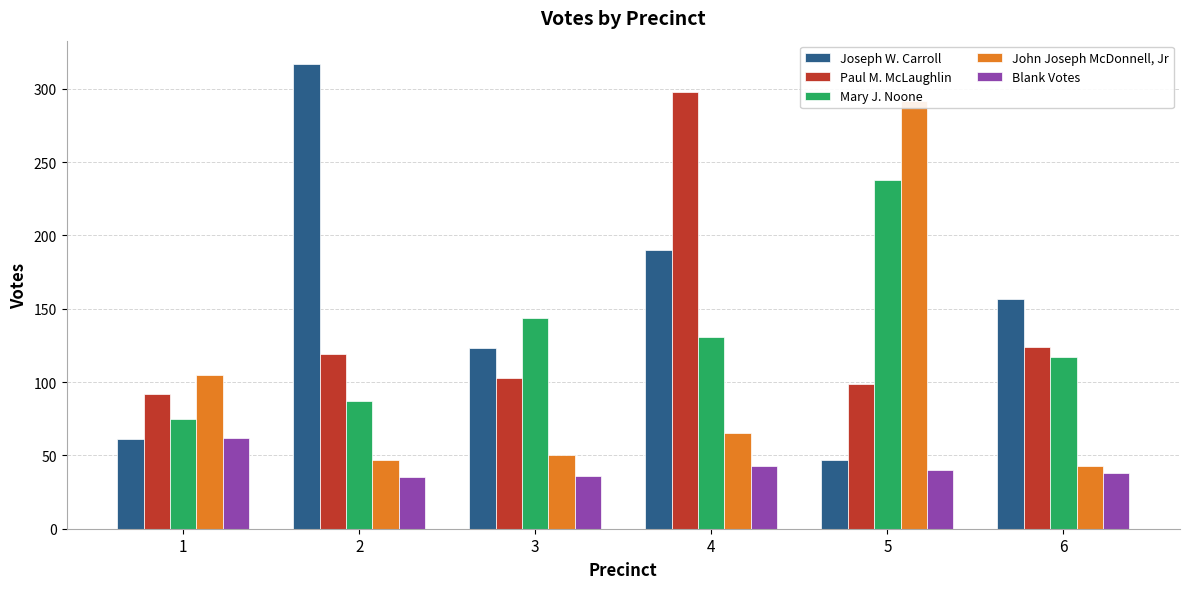

How many data points in John Joseph McDonnell, Jr are less than 65?

3